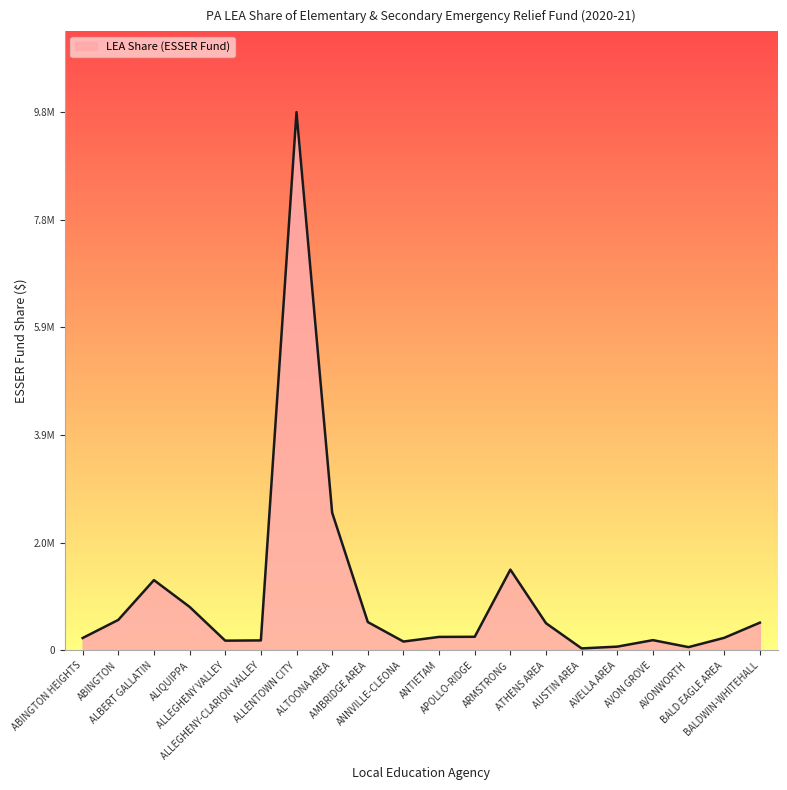

Does the chart have visible grid lines?

No